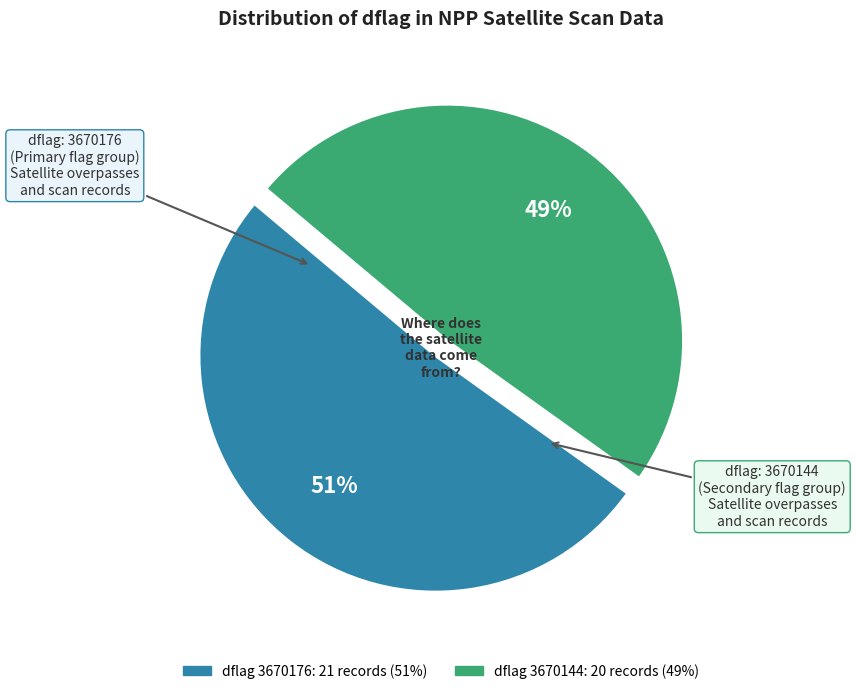

To the nearest percent, what is the difference between the largest and smallest slice percentages?

2%